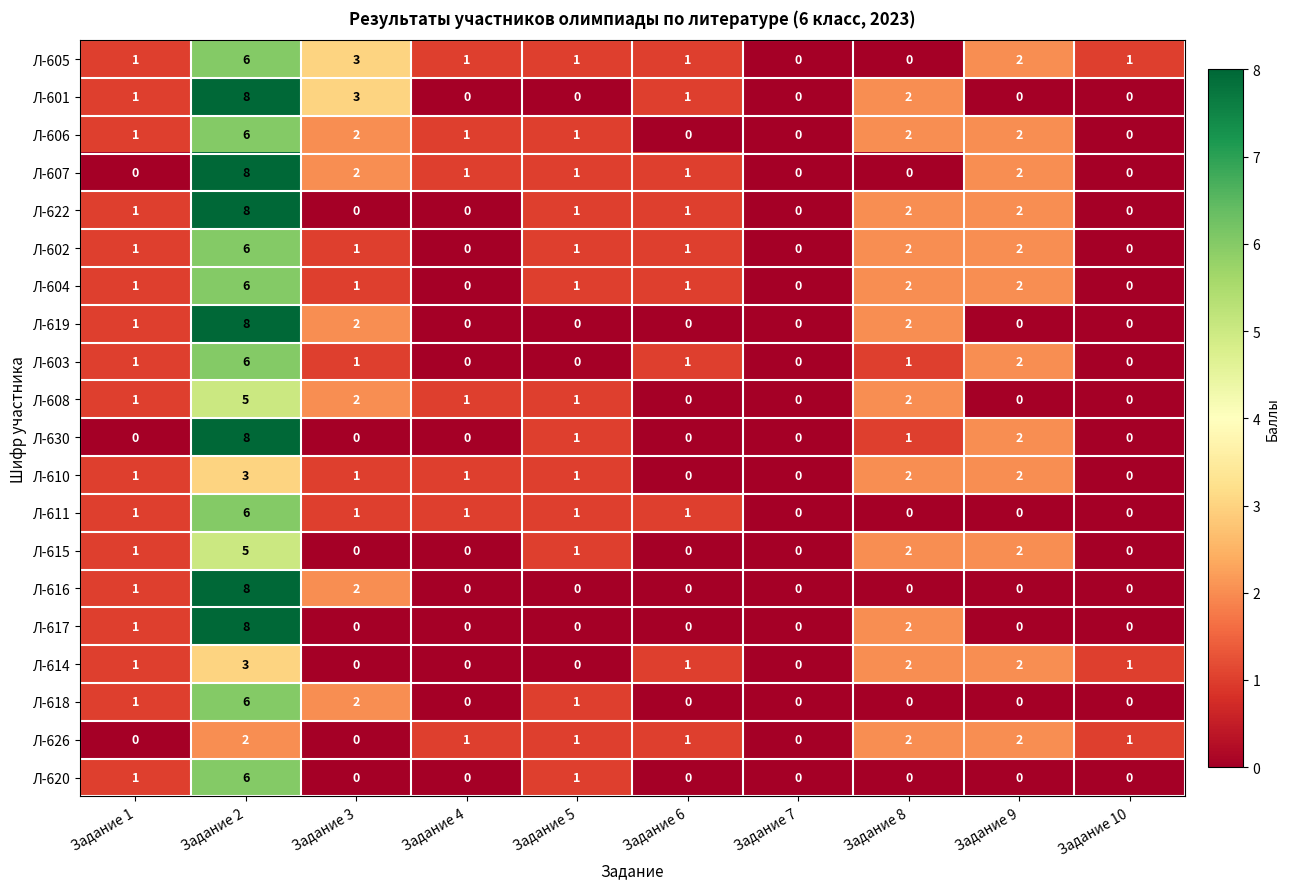

Where is Л-630 nearest to the value 4?

Задание 9